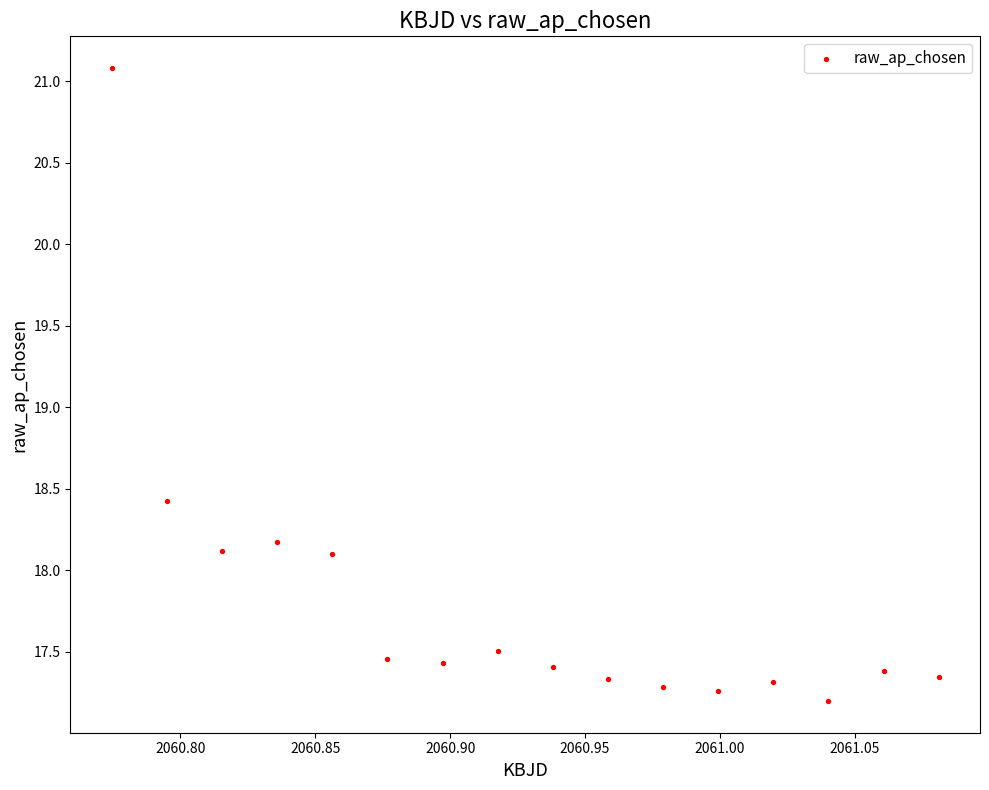

What is the range of X values (max minus min)?

0.3